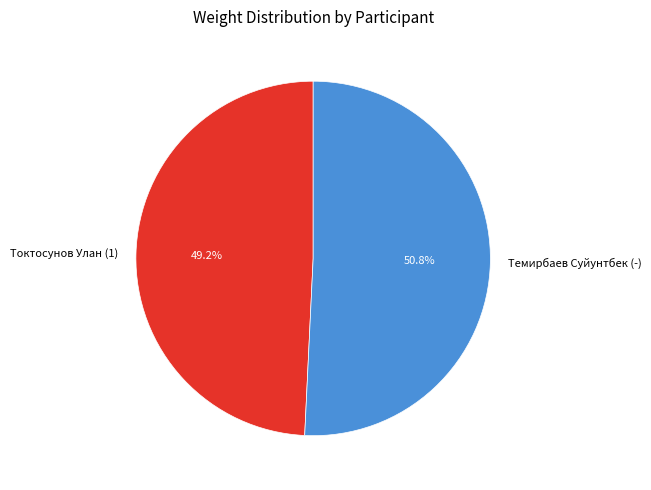

Approximately how many times larger is the value at Темирбаев Суйунтбек (-) compared to Токтосунов Улан (1)?

1.0